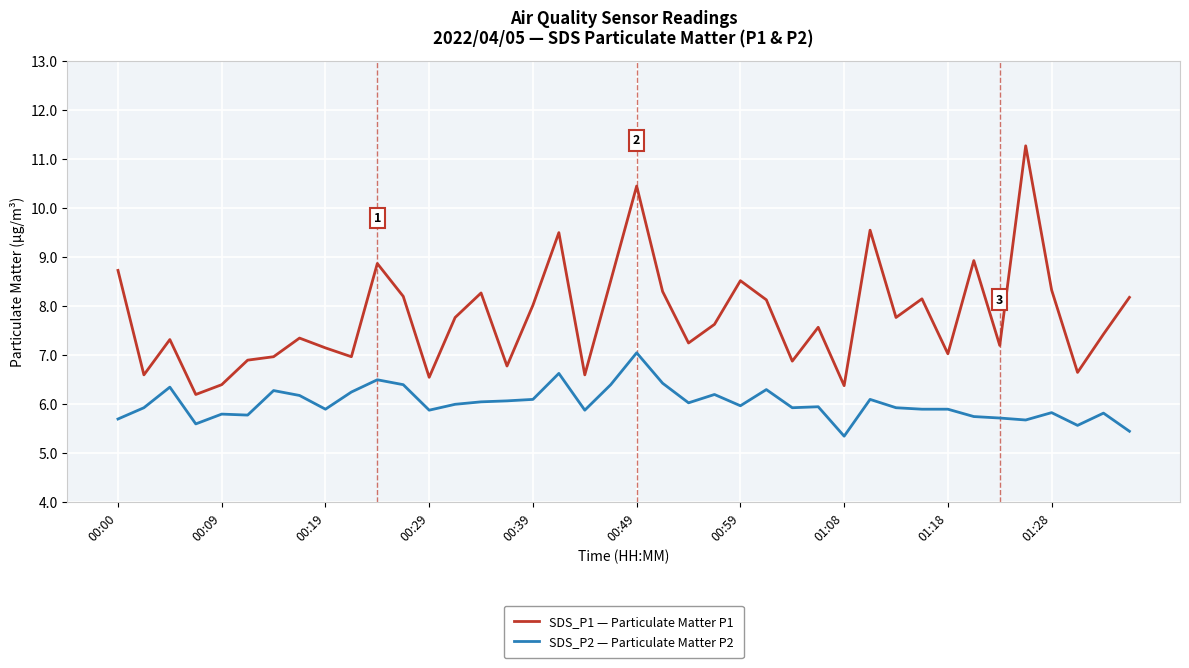

List the series in order of their overall mean, highest first.

SDS_P1 — Particulate Matter P1, SDS_P2 — Particulate Matter P2